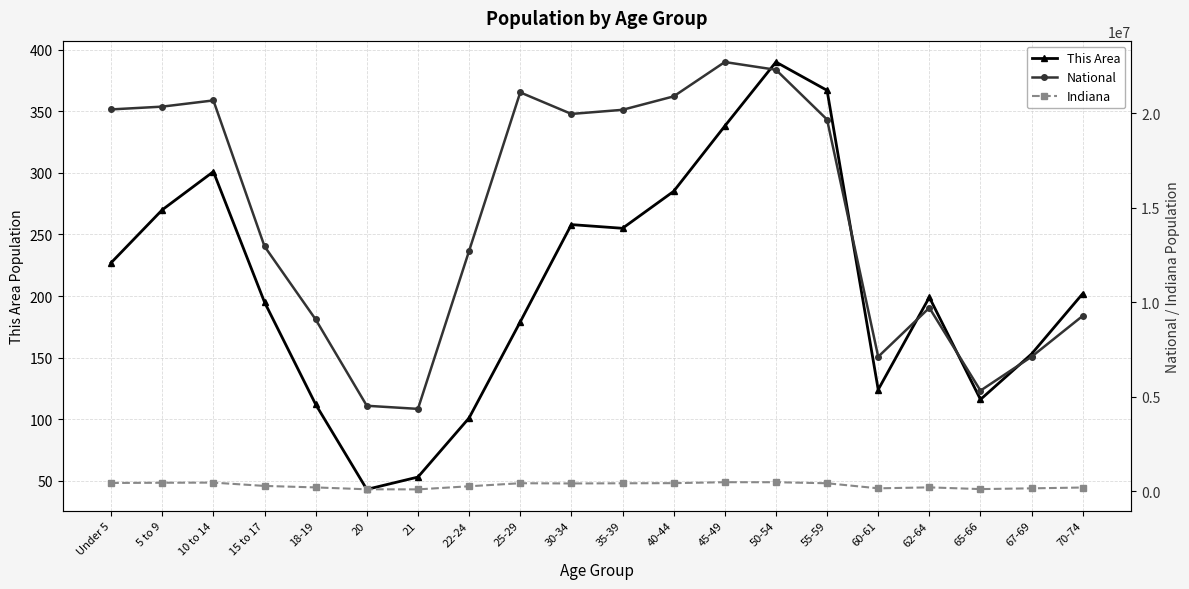

List the series in order of their peak value, highest first.

National, Indiana, This Area